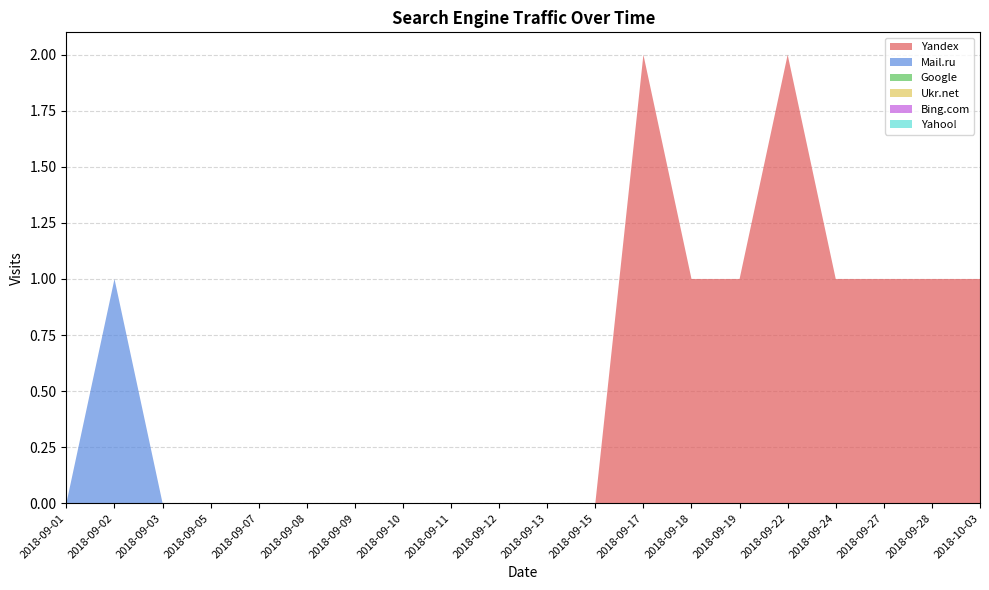

Reading left to right, what are all the values shown in this chart?

Yandex: 0	0	0	0	0	0	0	0	0	0	0	0	2	1	1	2	1	1	1	1
Mail.ru: 0	1	0	0	0	0	0	0	0	0	0	0	0	0	0	0	0	0	0	0
Google: 0	0	0	0	0	0	0	0	0	0	0	0	0	0	0	0	0	0	0	0
Ukr.net: 0	0	0	0	0	0	0	0	0	0	0	0	0	0	0	0	0	0	0	0
Bing.com: 0	0	0	0	0	0	0	0	0	0	0	0	0	0	0	0	0	0	0	0
Yahoo!: 0	0	0	0	0	0	0	0	0	0	0	0	0	0	0	0	0	0	0	0